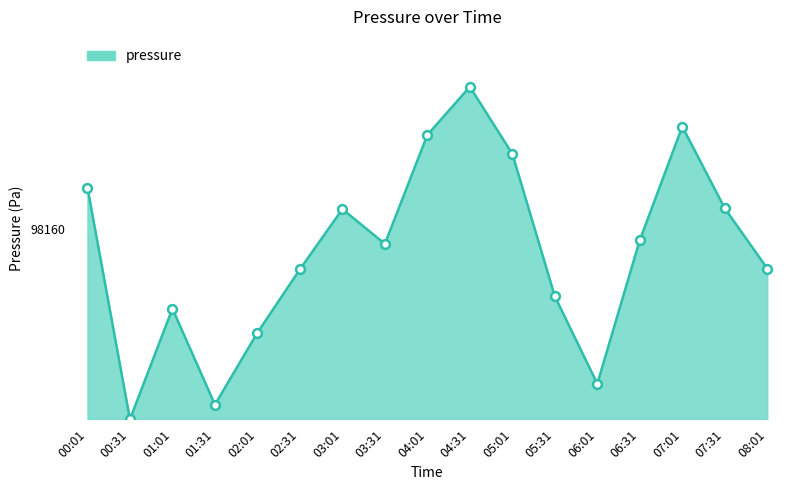

Between 06:31 and 00:01, which is larger?

00:01